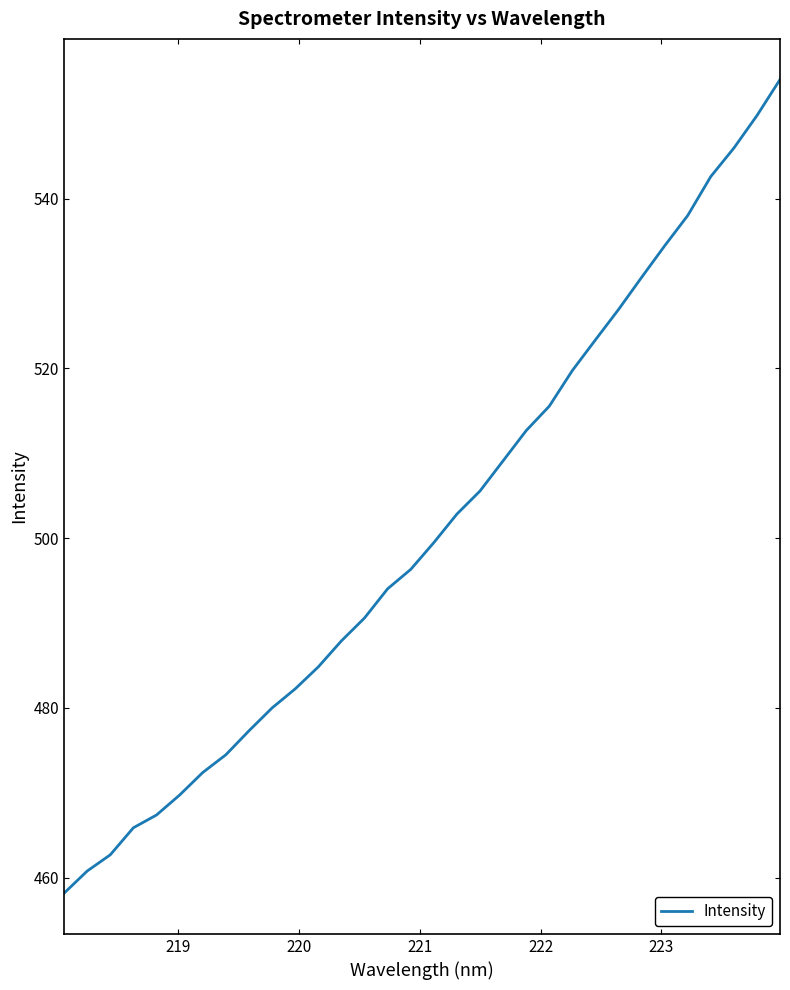

What is the difference between the maximum and minimum values?

95.9